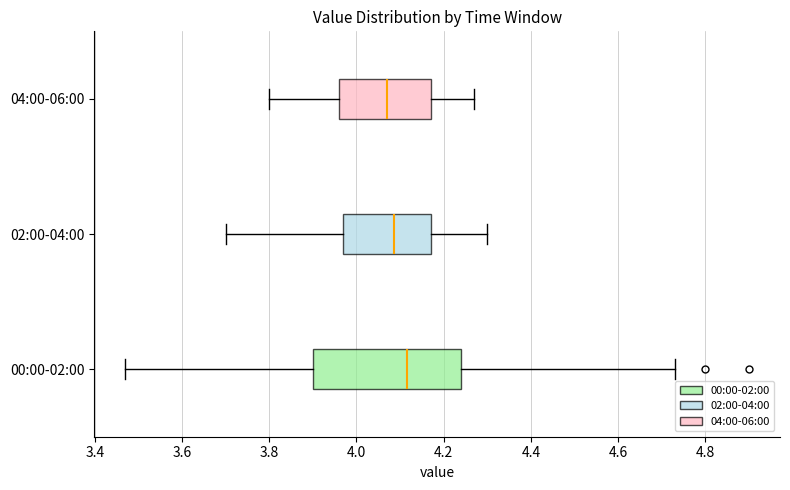

Reading bottom to top, transcribe this box plot: for each box, give where its median line is, the range the box spans, and where its two whiskers end, as read against the x-axis. The values are not printed on the chart, so give them approximately, as read against the axis.

00:00-02:00: median 4.12, box 3.90 to 4.24, whiskers 3.48 to 4.74
02:00-04:00: median 4.08, box 3.98 to 4.18, whiskers 3.70 to 4.30
04:00-06:00: median 4.08, box 3.96 to 4.18, whiskers 3.80 to 4.28